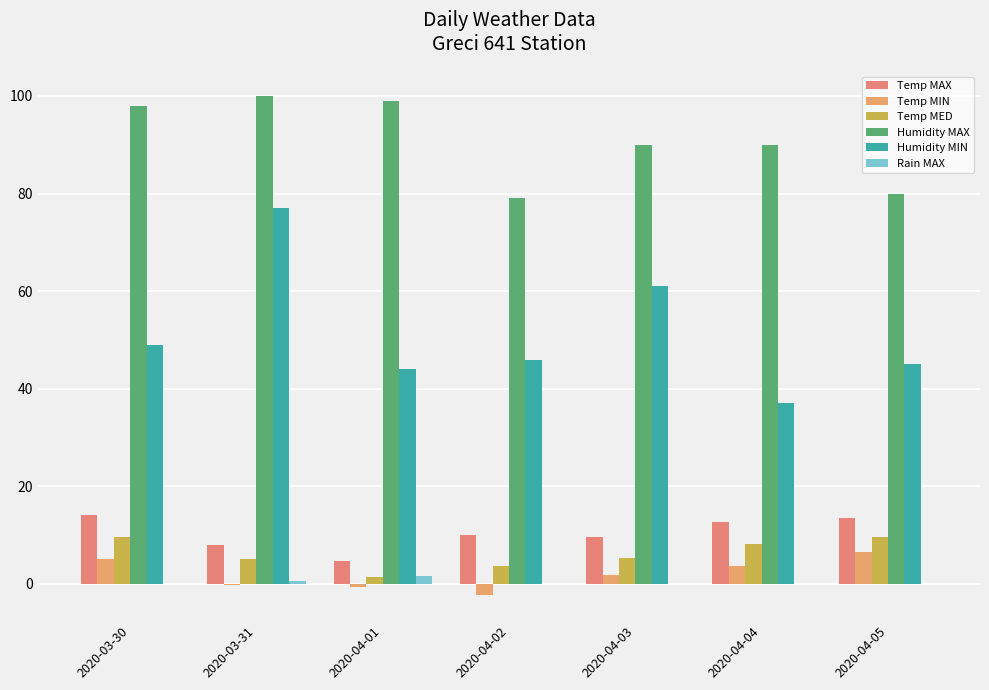

At 2020-04-04, list the series in order from largest to smallest.

Humidity MAX, Humidity MIN, Temp MAX, Temp MED, Temp MIN, Rain MAX